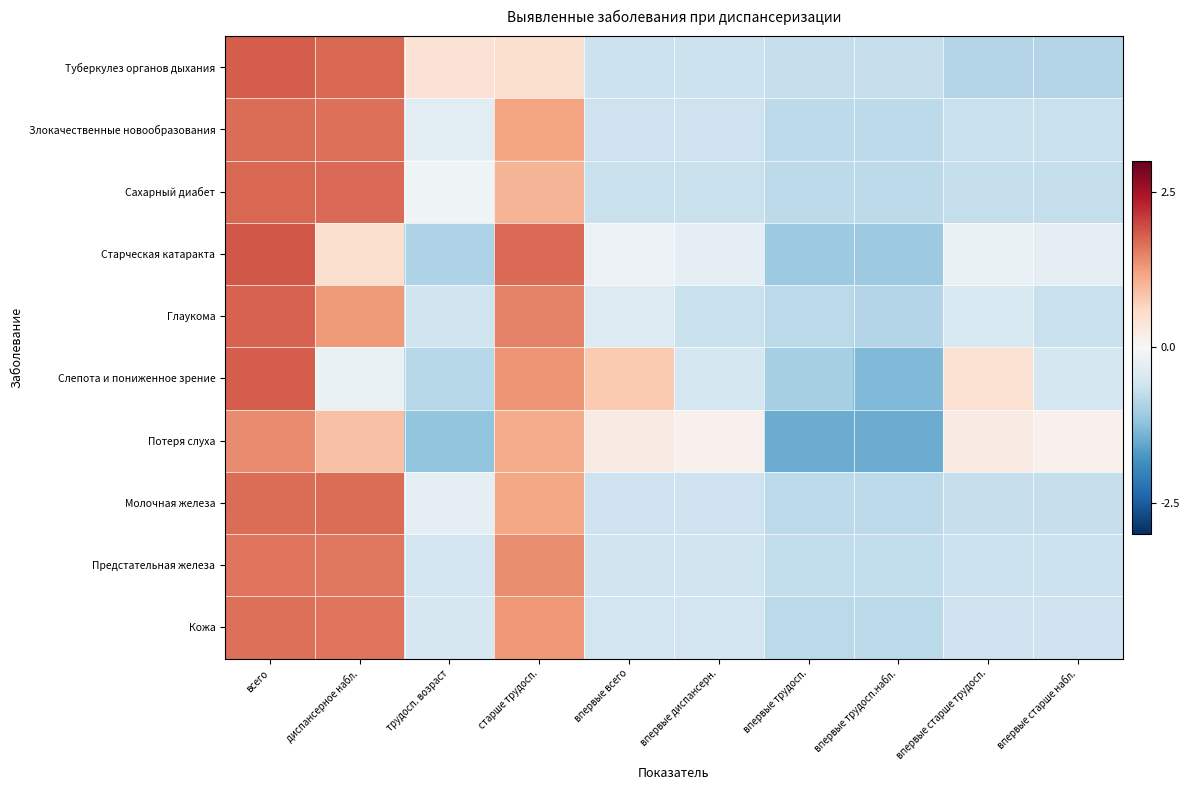

Count the number of categories in the chart.

10